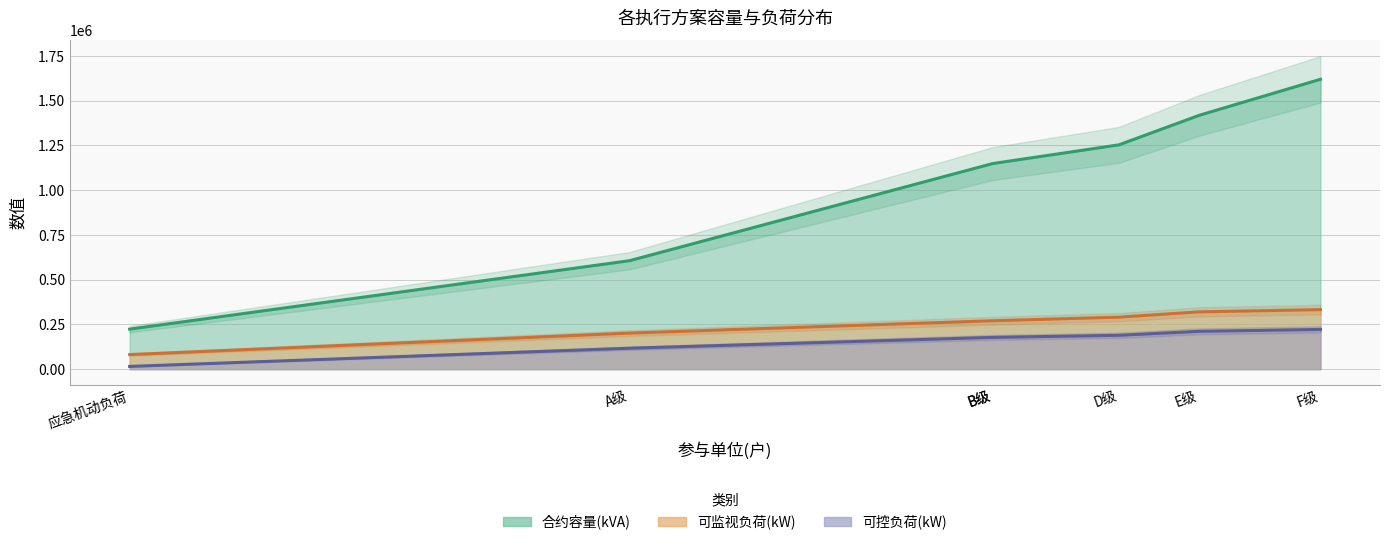

What are all the series names shown in the legend?

合约容量(kVA), 可监视负荷(kW), 可控负荷(kW)